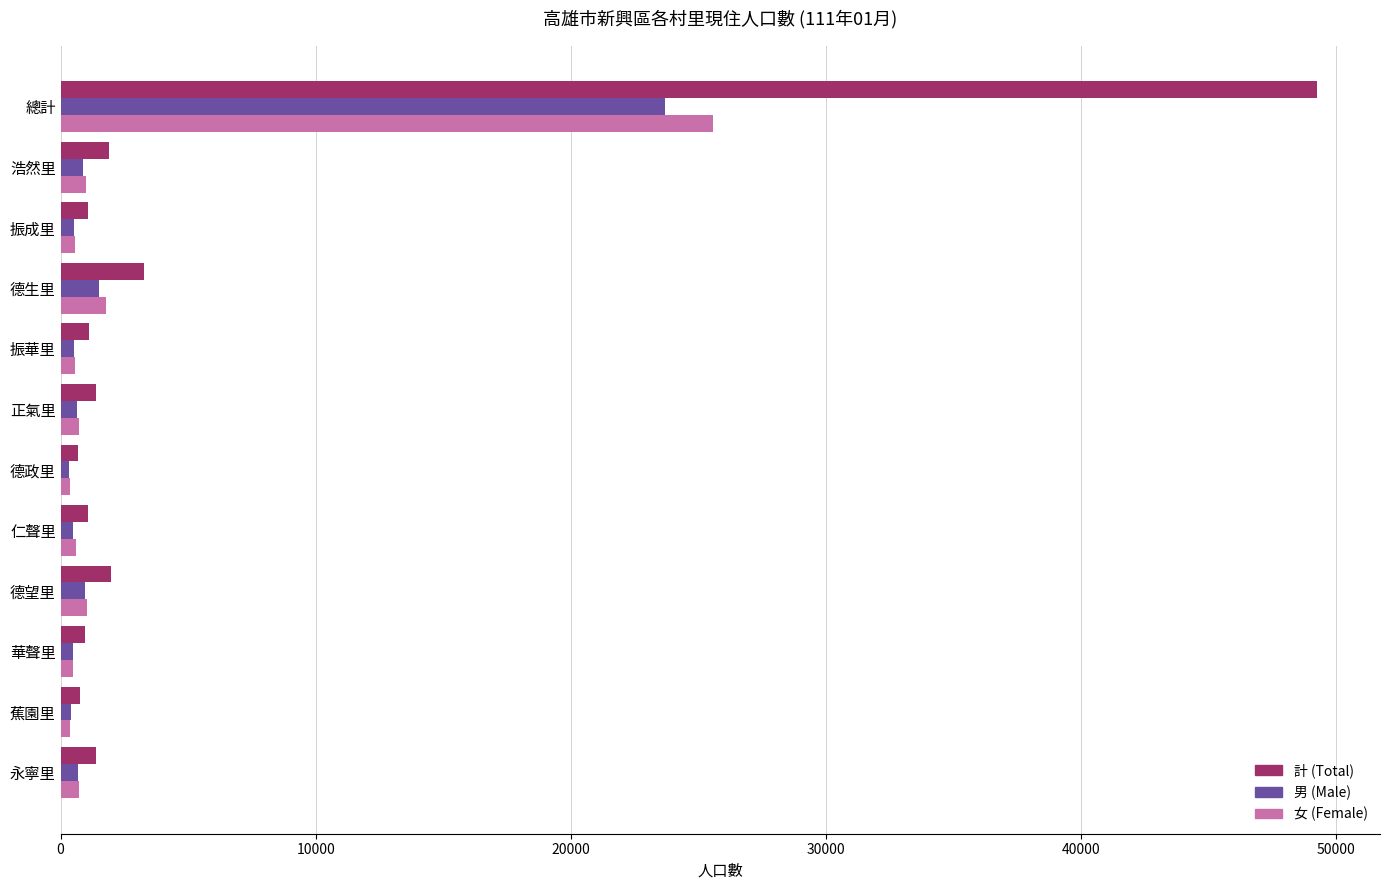

How many data points in 女 (Female) are less than 728?

6